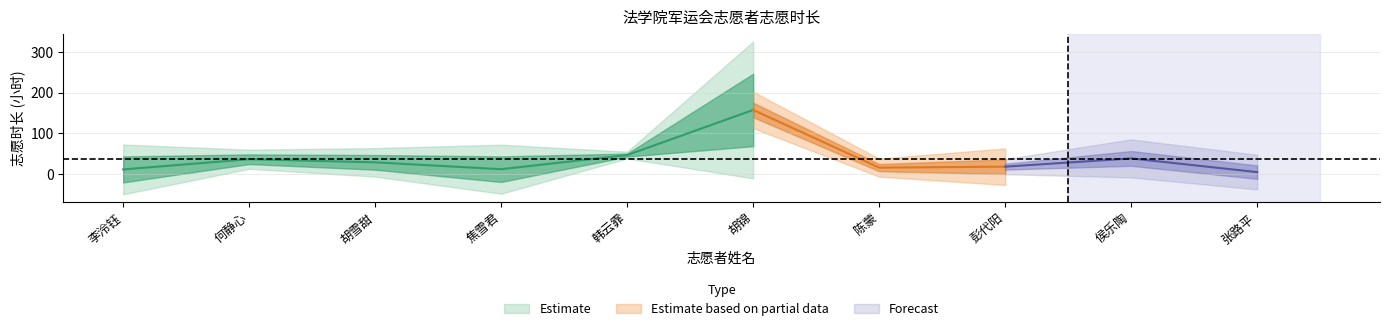

What is the difference between the values at 胡锦 and 何静心?

121.3